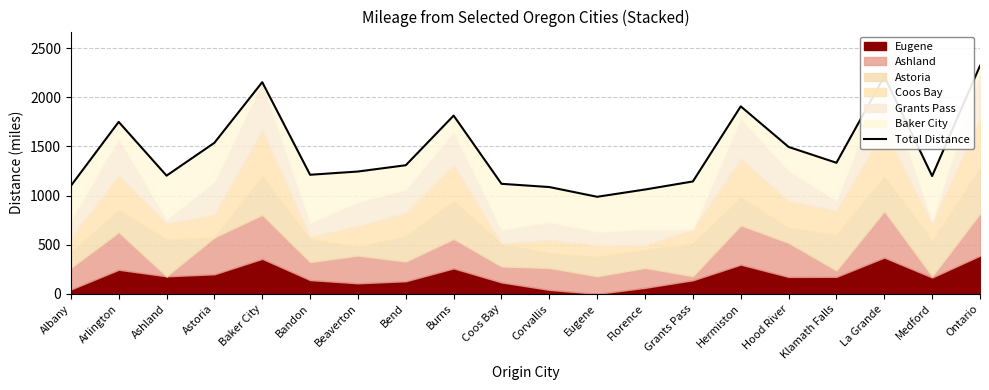

What is the greatest value displayed?

2320